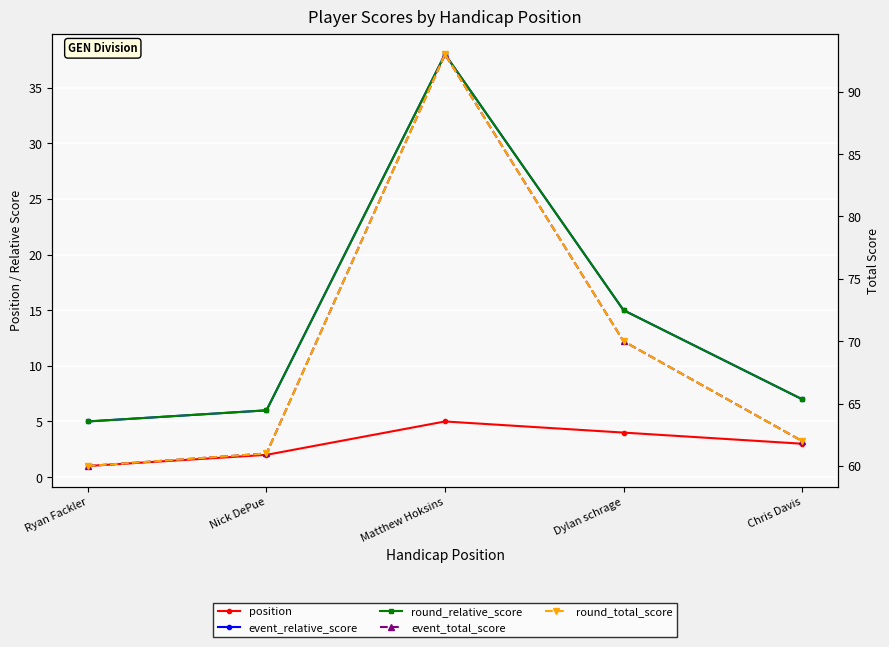

The position series shows 5 at Chris Davis. True or false?

False